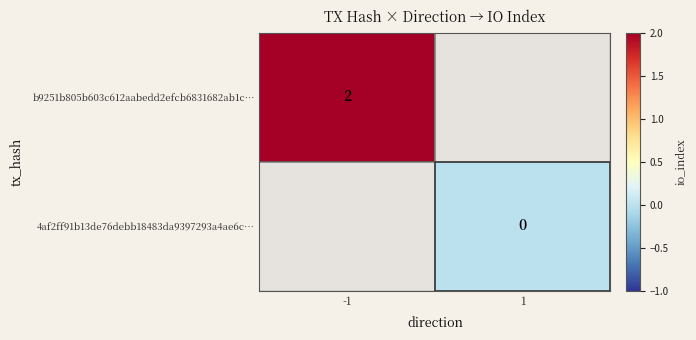

What is the approximate value of b9251b805b603c612aabedd2efcb6831682ab1c… at -1?

2.0